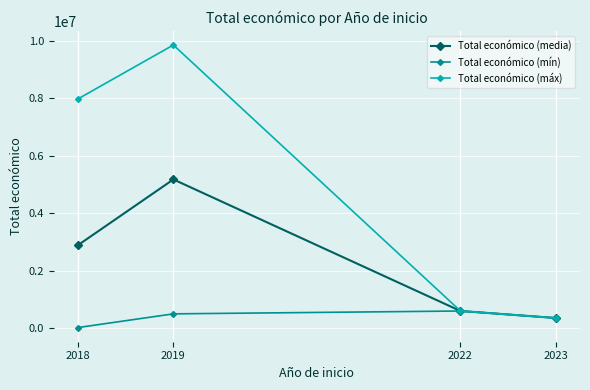

What is the difference between the maximum and second lowest values in the Total económico (máx) series?

9249260.0